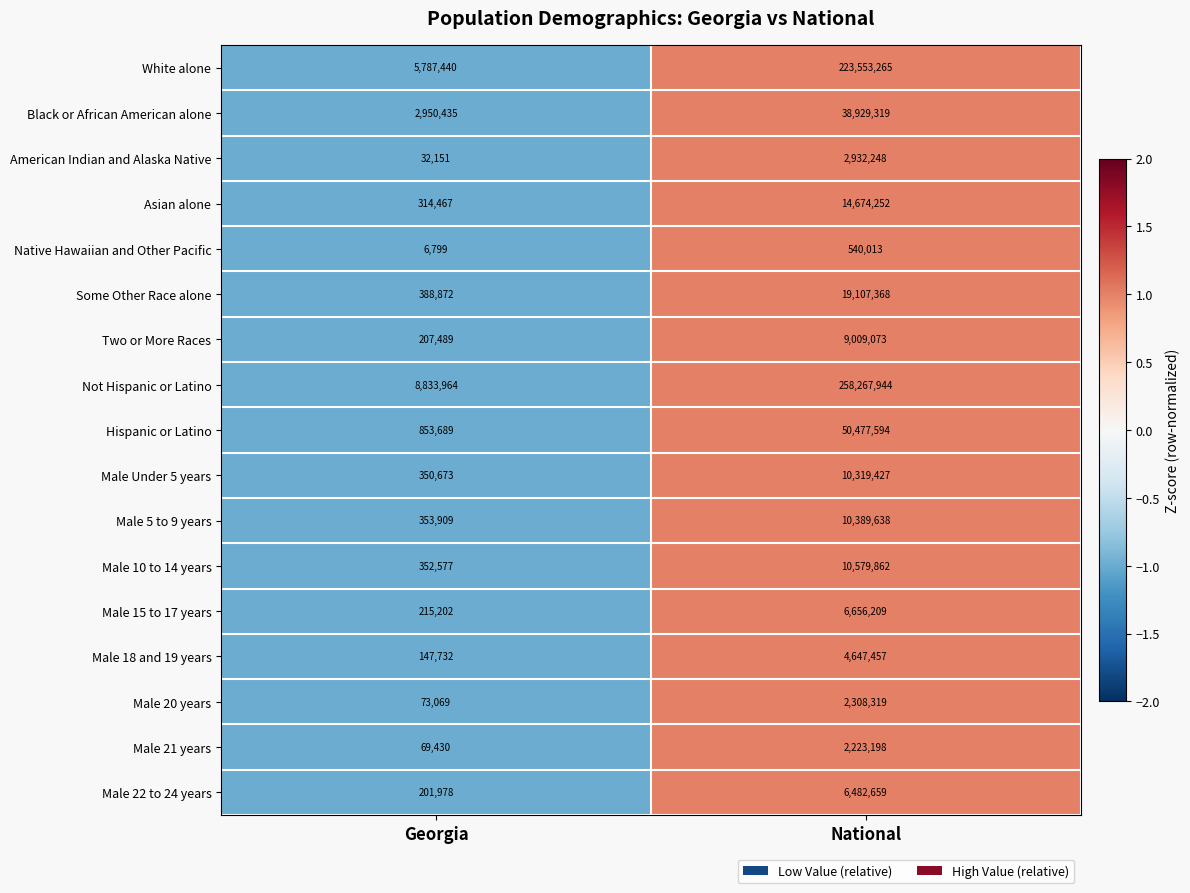

Between Georgia and National, which series saw the biggest shift?

Not Hispanic or Latino